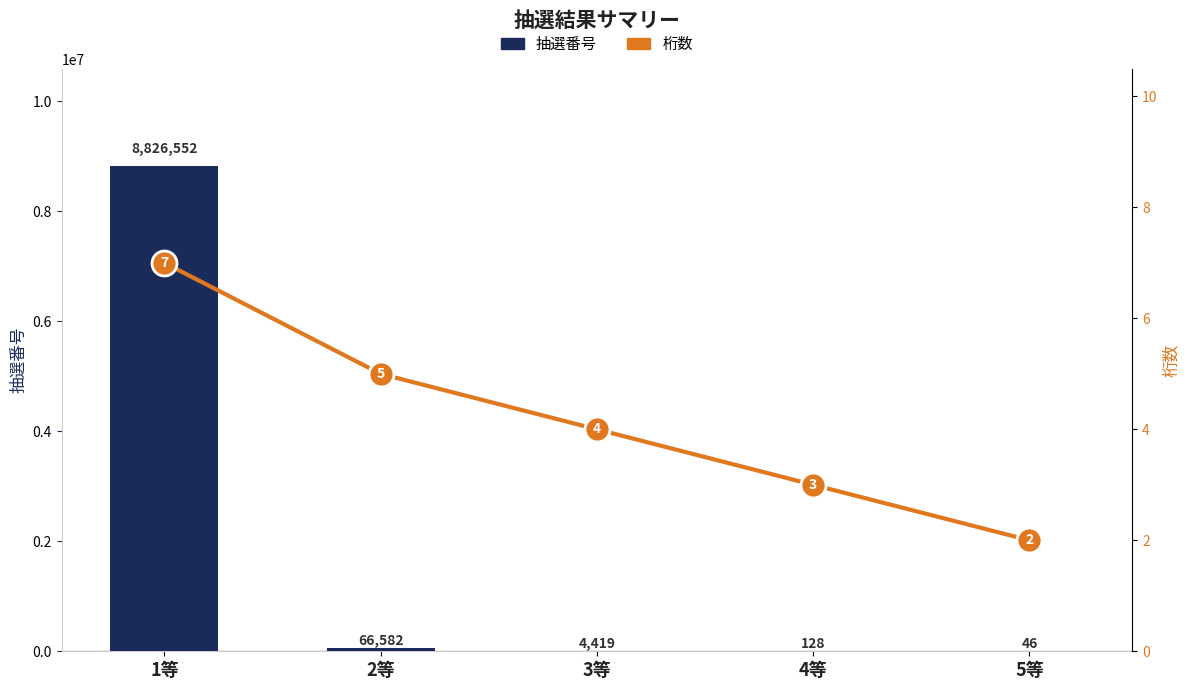

What is the difference between the 抽選番号 values at 2等 and 4等?

66454